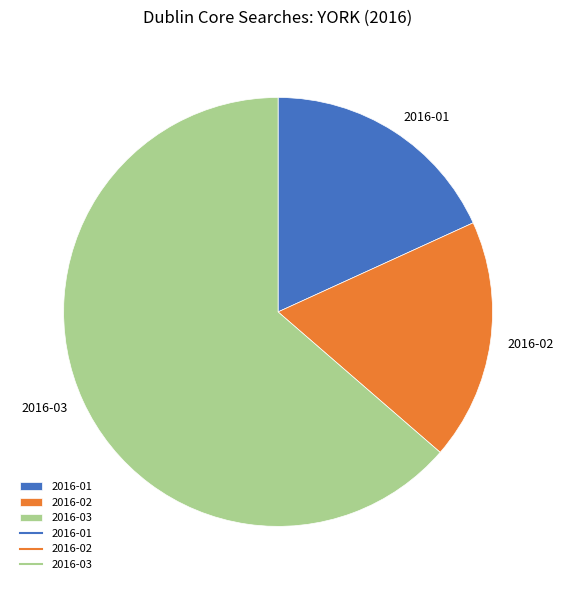

The 2016-01 slice represents 18% of the pie. True or false?

True